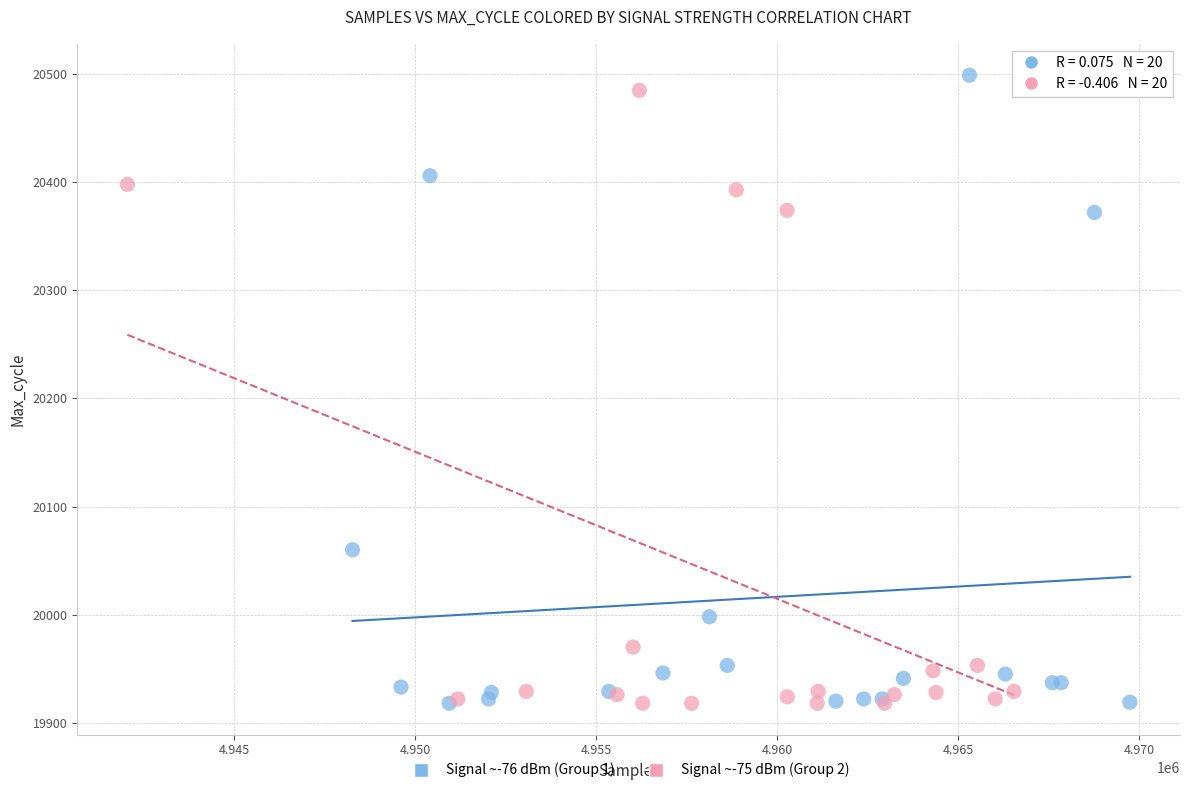

What are all the series names shown in the legend?

Signal ~-76 dBm (Group 1), Signal ~-75 dBm (Group 2)